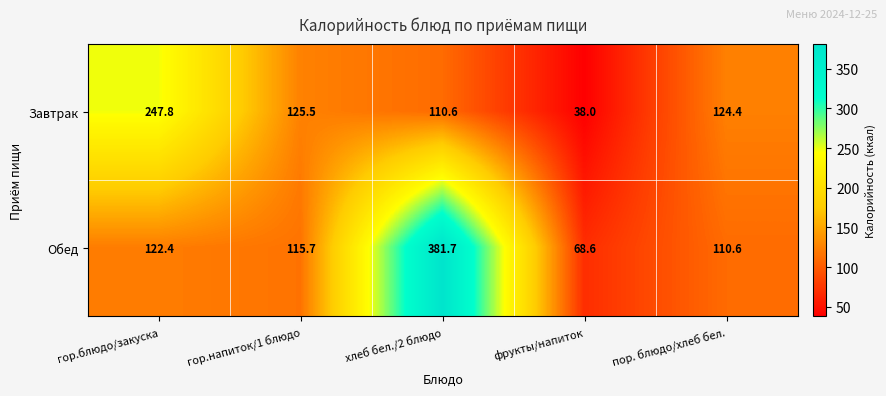

At which label does Завтрак first exceed 124?

гор.блюдо/закуска